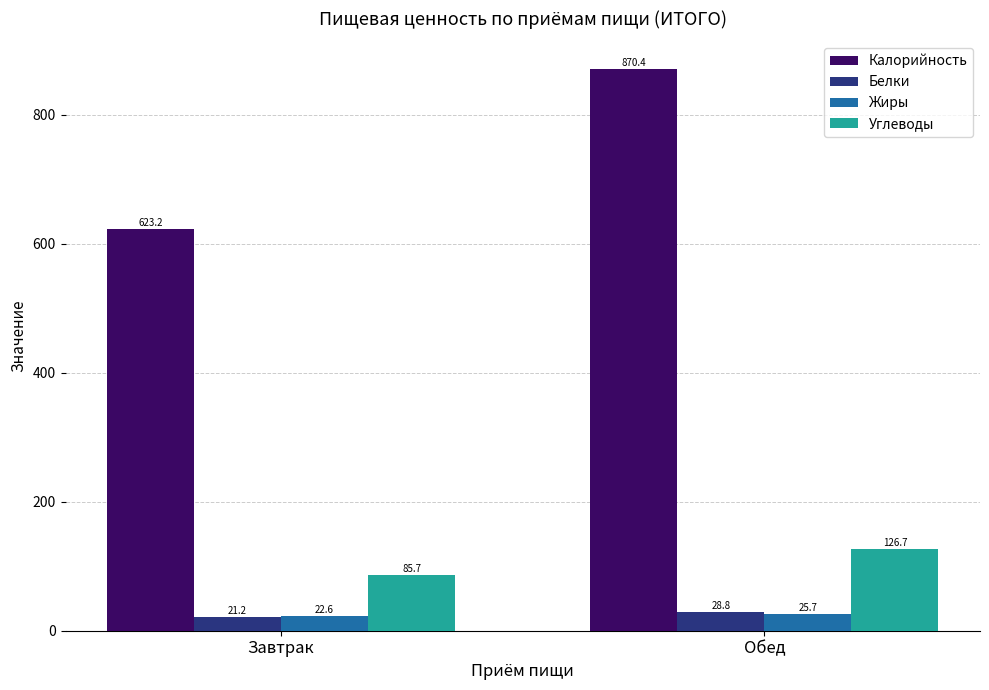

How many data points in Углеводы are above 126?

1